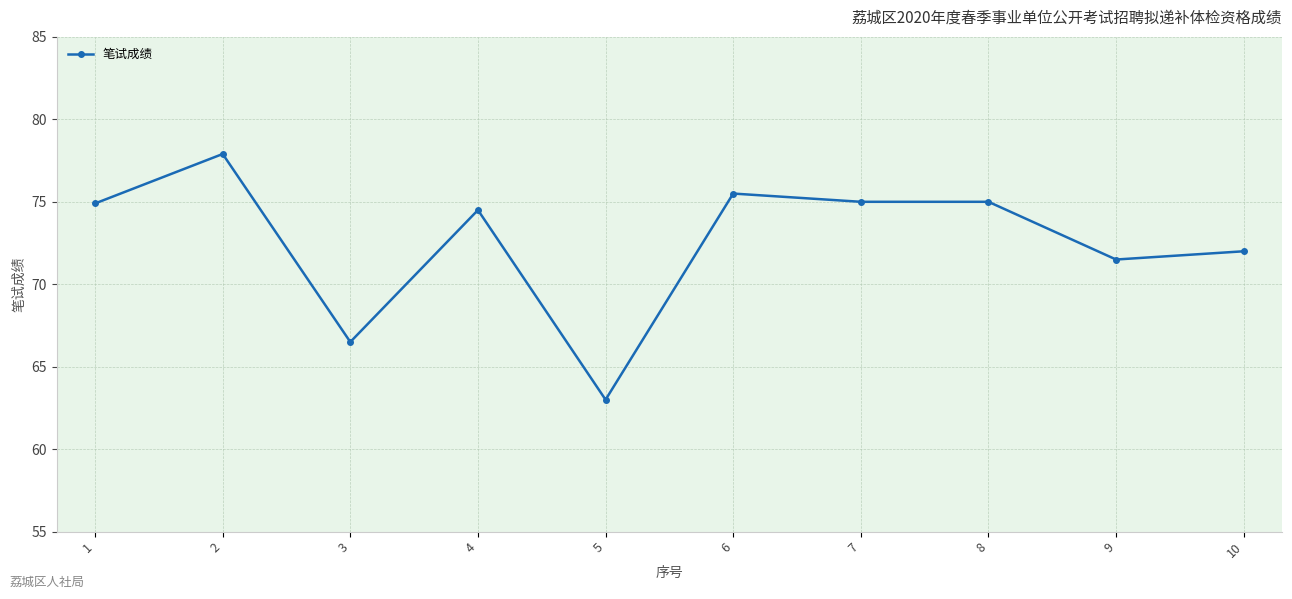

How many values are below 74?

4